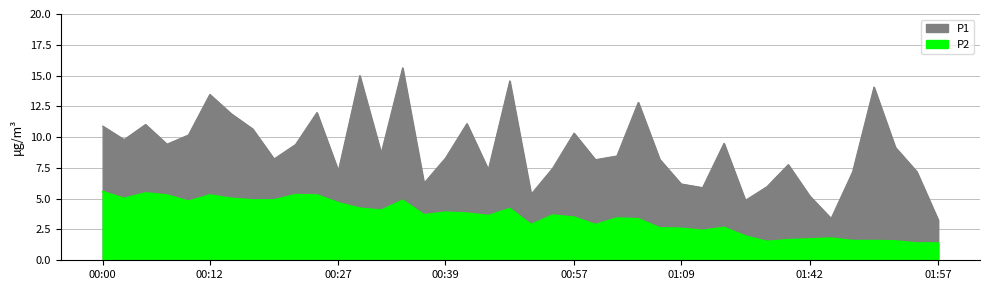

Reading left to right, what are all the values shown in this chart?

P1: 00:00=10.9	00:02=9.8	00:05=11.0	00:07=9.4	00:10=10.2	00:12=13.5	00:15=11.9	00:17=10.7	00:19=8.2	00:22=9.4	00:24=12.0	00:27=7.3	00:29=15.0	00:32=8.7	00:34=15.6	00:36=6.3	00:39=8.3	00:41=11.1	00:46=7.4	00:49=14.6	00:52=5.4	00:54=7.5	00:57=10.3	00:59=8.2	01:02=8.5	01:04=12.8	01:07=8.2	01:09=6.2	01:12=5.9	01:28=9.5	01:30=4.9	01:33=6.0	01:36=7.8	01:42=5.2	01:45=3.4	01:47=7.2	01:50=14.1	01:52=9.2	01:55=7.2	01:57=3.3
P2: 00:00=5.6	00:02=5.0	00:05=5.5	00:07=5.3	00:10=4.8	00:12=5.3	00:15=5.0	00:17=4.9	00:19=4.9	00:22=5.3	00:24=5.3	00:27=4.7	00:29=4.2	00:32=4.1	00:34=4.9	00:36=3.7	00:39=3.9	00:41=3.8	00:46=3.6	00:49=4.2	00:52=2.9	00:54=3.7	00:57=3.5	00:59=2.9	01:02=3.4	01:04=3.4	01:07=2.6	01:09=2.6	01:12=2.4	01:28=2.7	01:30=2.0	01:33=1.5	01:36=1.7	01:42=1.7	01:45=1.8	01:47=1.6	01:50=1.6	01:52=1.6	01:55=1.4	01:57=1.4